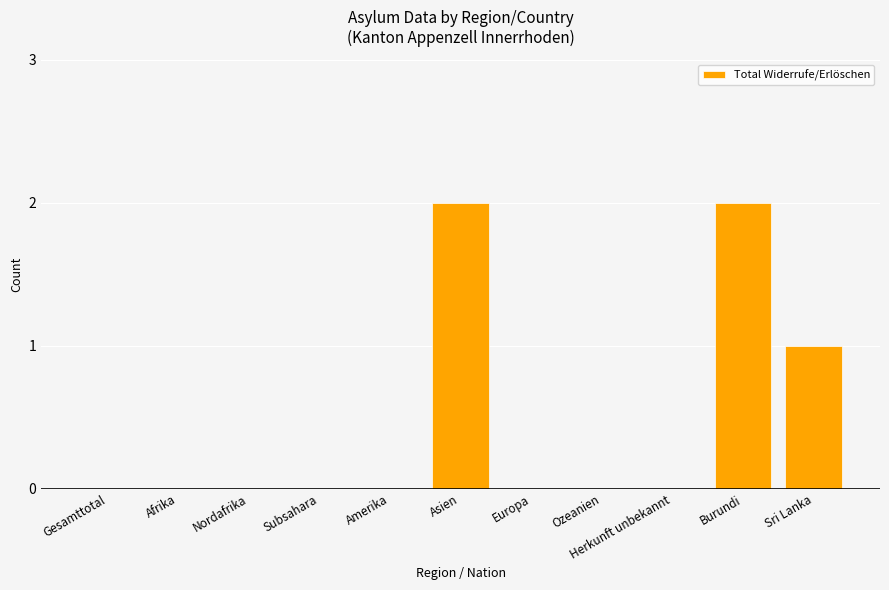

What is the sum of all values?

5